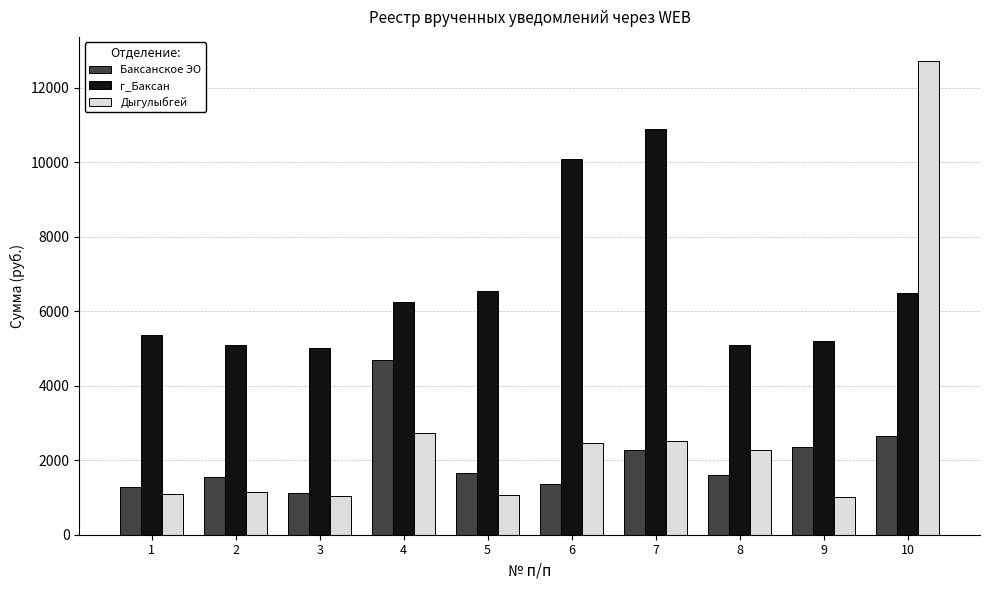

List the series in order of their overall mean, lowest first.

Баксанское ЭО, Дыгулыбгей, г_Баксан